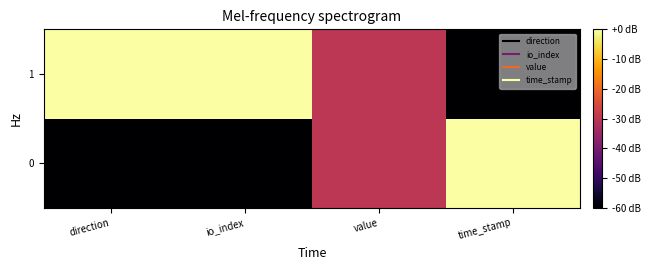

List the series in order of their peak value, lowest first.

0, 1